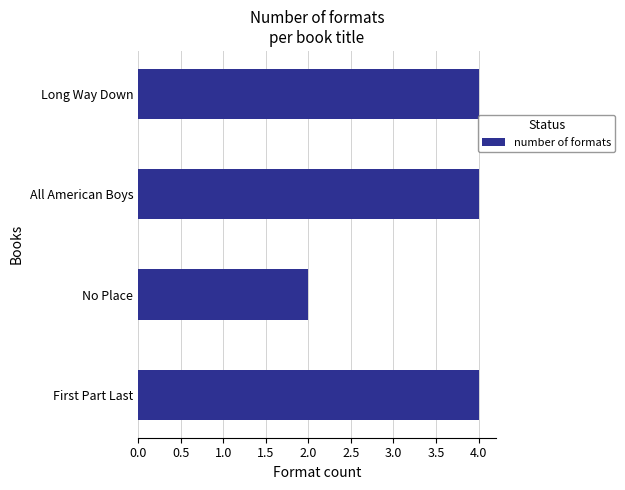

Are the bars horizontal?

Yes